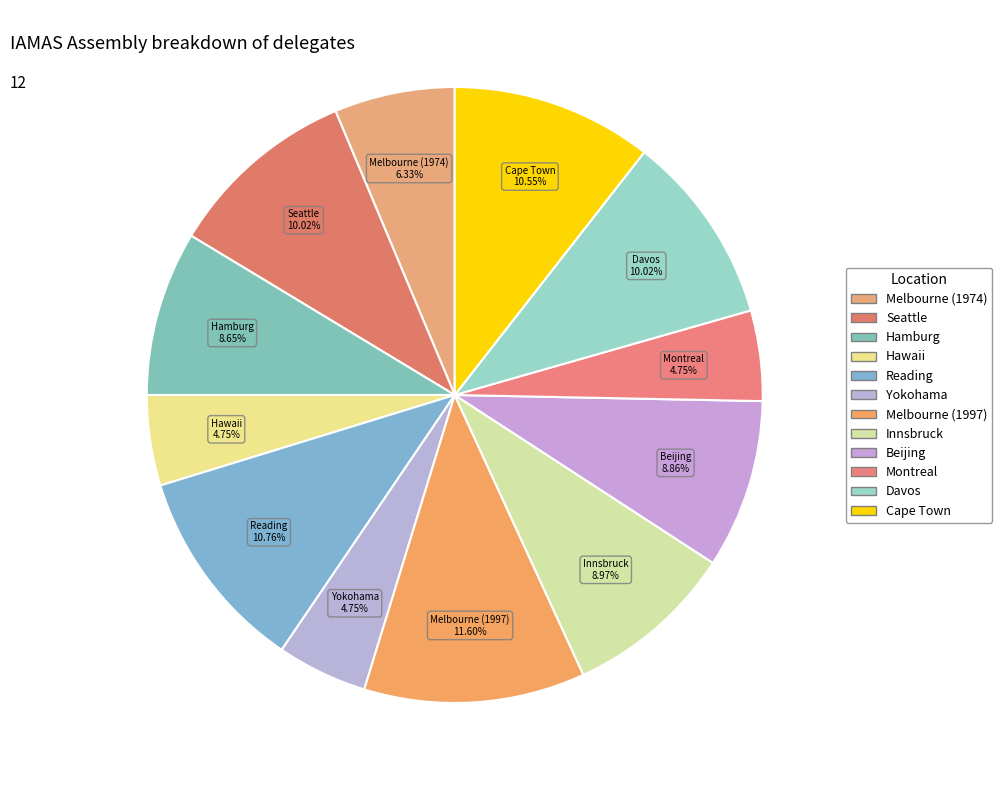

True or false: Seattle accounts for 21% of the total.

False